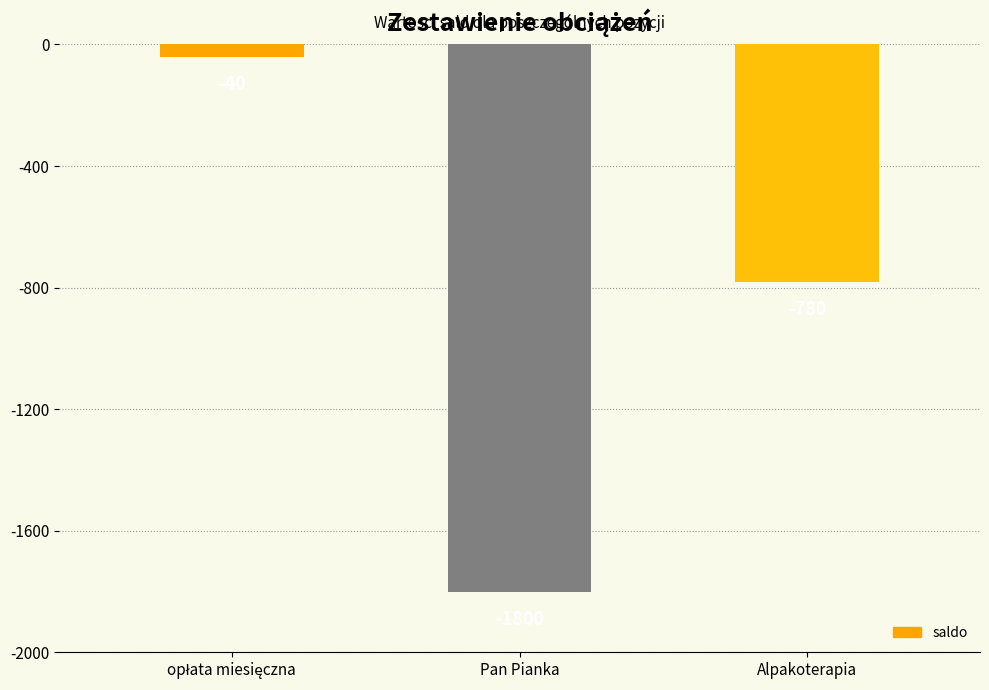

What is the label of the 2nd bar from the left?

Pan Pianka